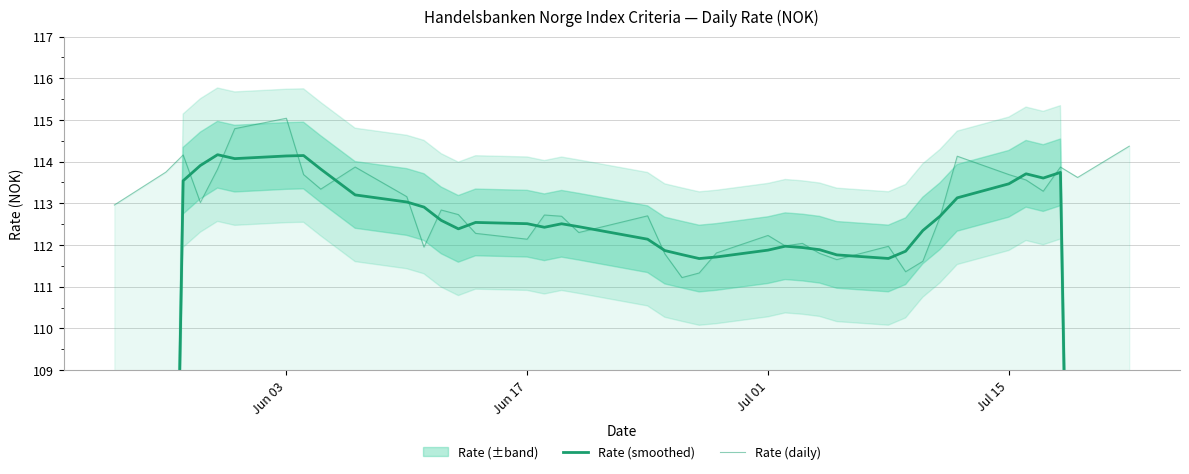

List the series in order of their overall mean, lowest first.

Rate (smoothed), Rate (daily)